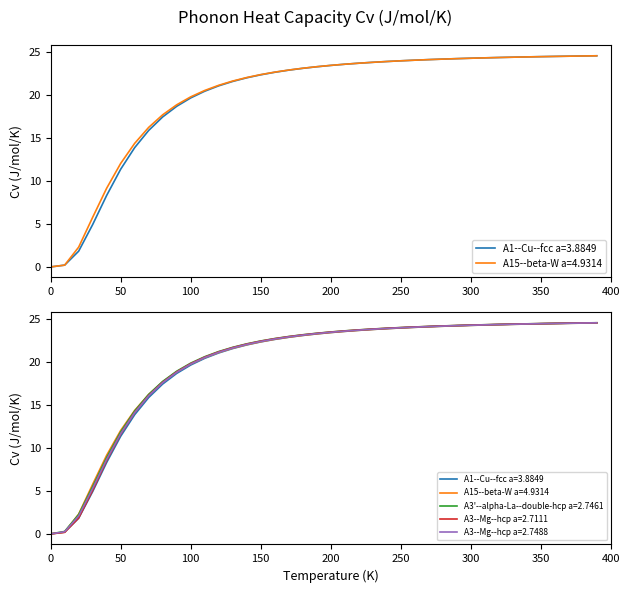

Where do A3--Mg--hcp a=2.7111 and A1--Cu--fcc a=3.8849 first cross each other?

50 and 100